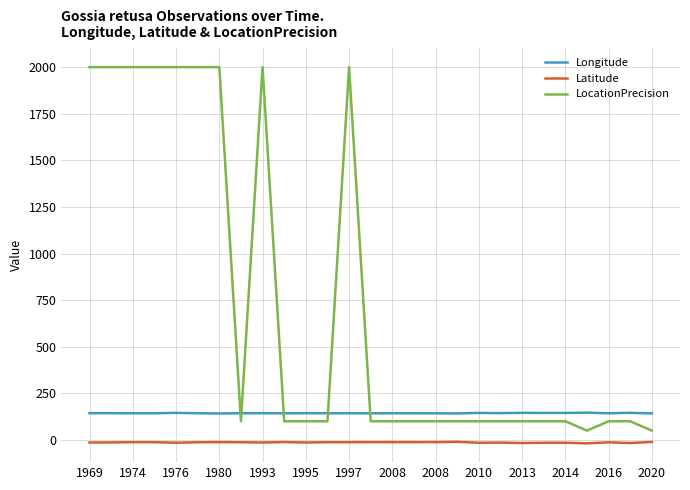

Which series has the largest range (max minus min)?

LocationPrecision